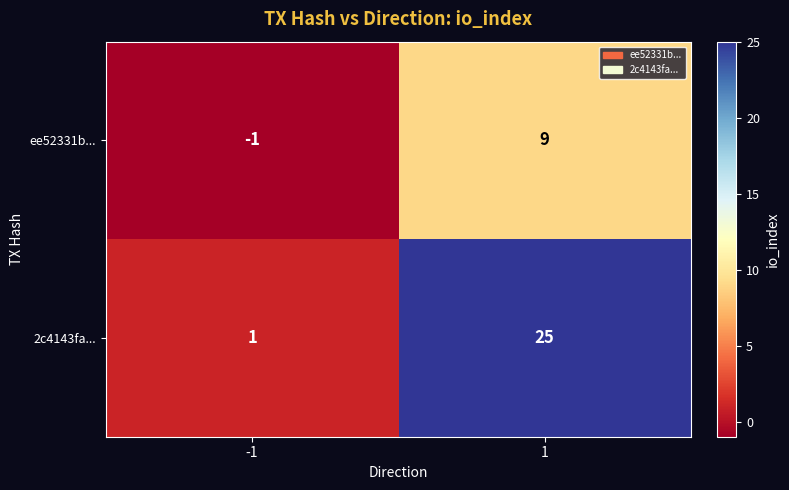

Which series has the largest total across all categories?

2c4143fa...